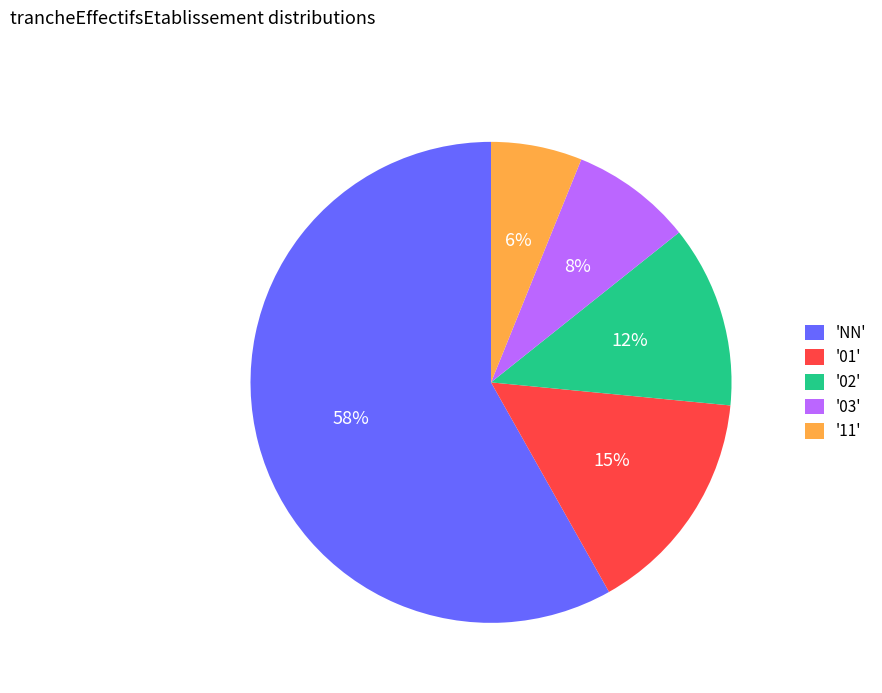

How many segments does this pie chart have?

5